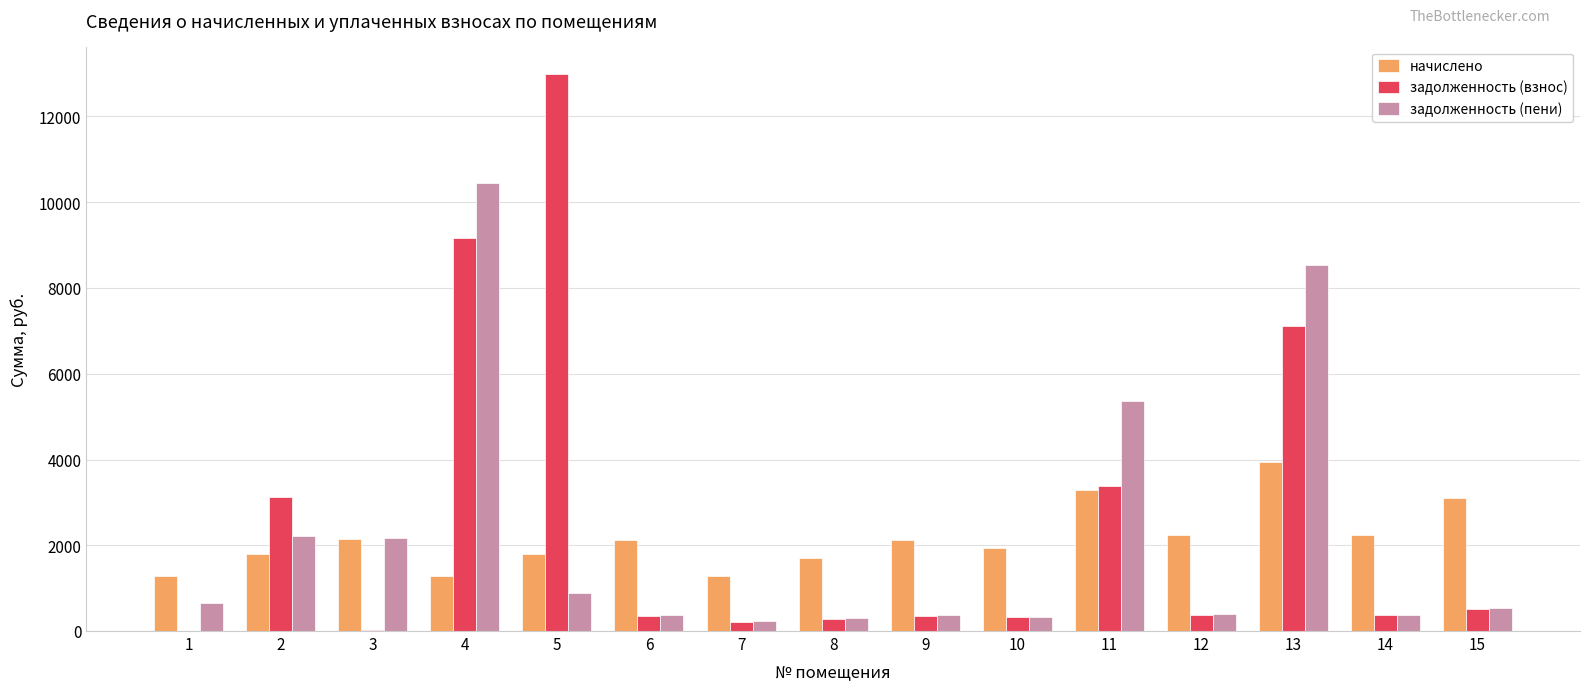

Which series has the largest total across all categories?

задолженность (взнос)